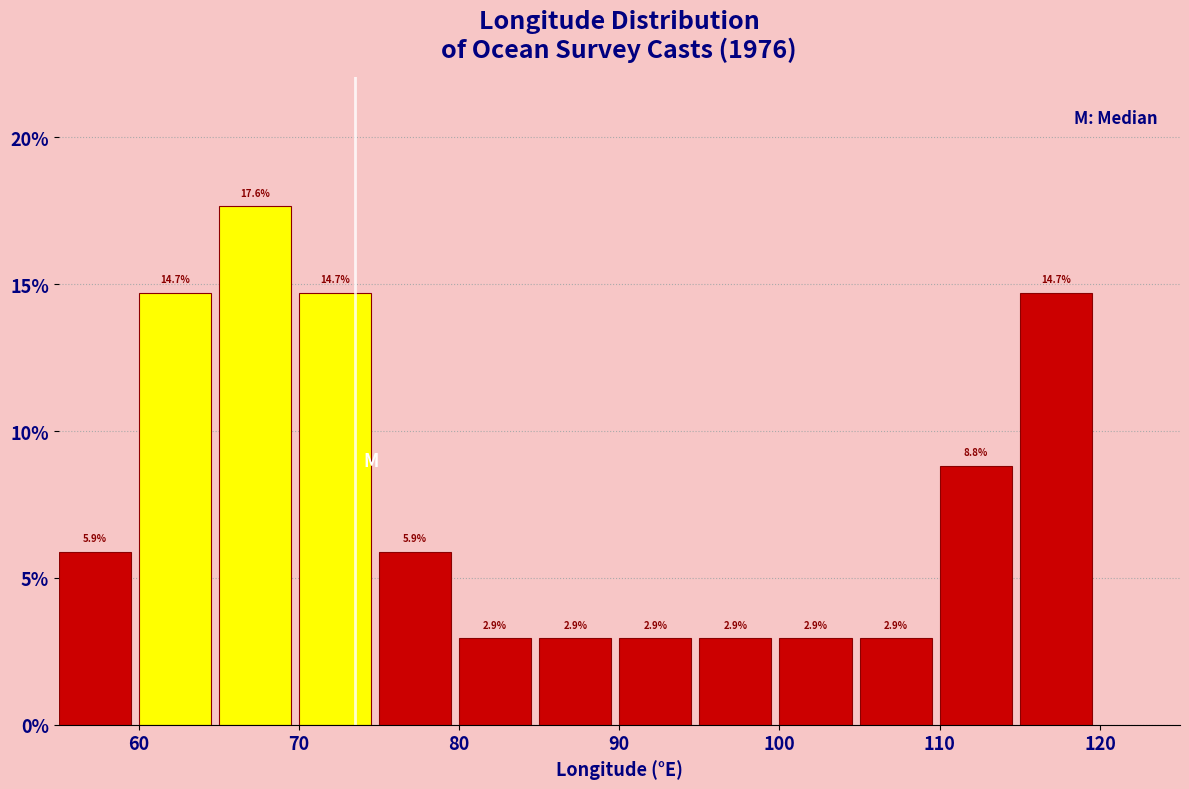

Reading left to right, transcribe this chart: for each bar, give the range it covers on the x-axis and its height.

55 to 60: 5.9
60 to 65: 14.7
65 to 70: 17.6
70 to 75: 14.7
75 to 80: 5.9
80 to 85: 2.9
85 to 90: 2.9
90 to 95: 2.9
95 to 100: 2.9
100 to 105: 2.9
105 to 110: 2.9
110 to 115: 8.8
115 to 120: 14.7